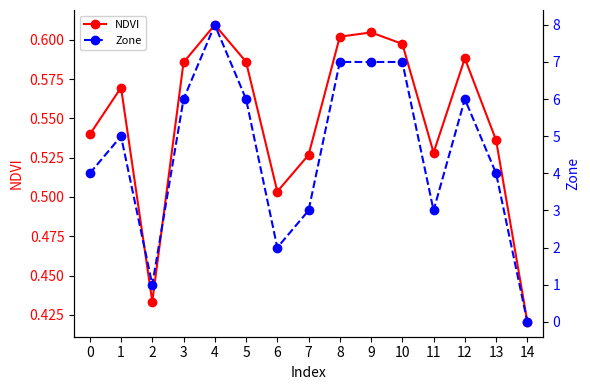

Rank the categories by NDVI value from lowest to highest.

14, 2, 6, 7, 11, 13, 0, 1, 3, 5, 12, 10, 8, 9, 4